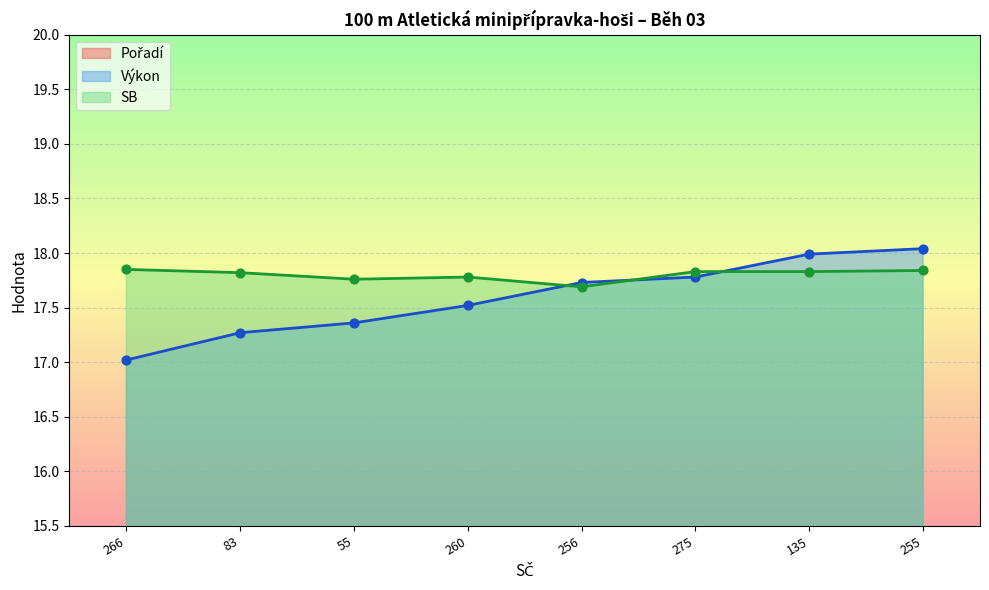

What is the total value across all series at 55?

38.1